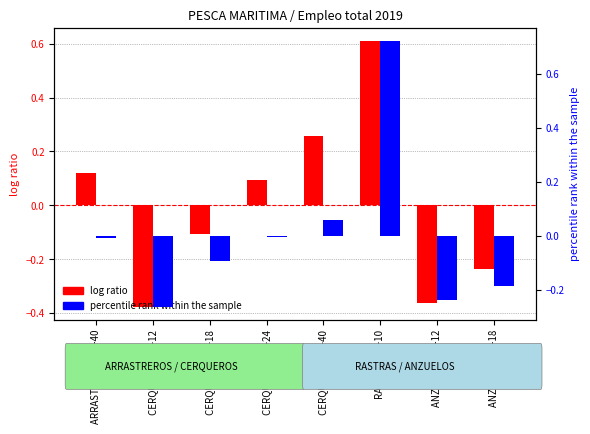

What is the difference between the percentile rank within the sample values at CERQUEROS 10-12 and ANZUELOS 12-18?

0.1